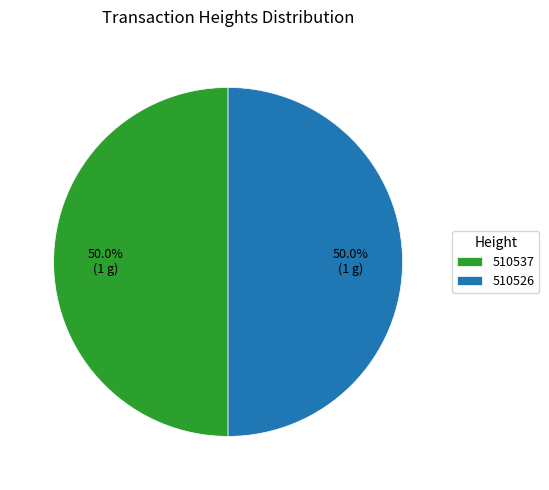

Approximately how many times larger is the value at 510526 compared to 510537?

1.0